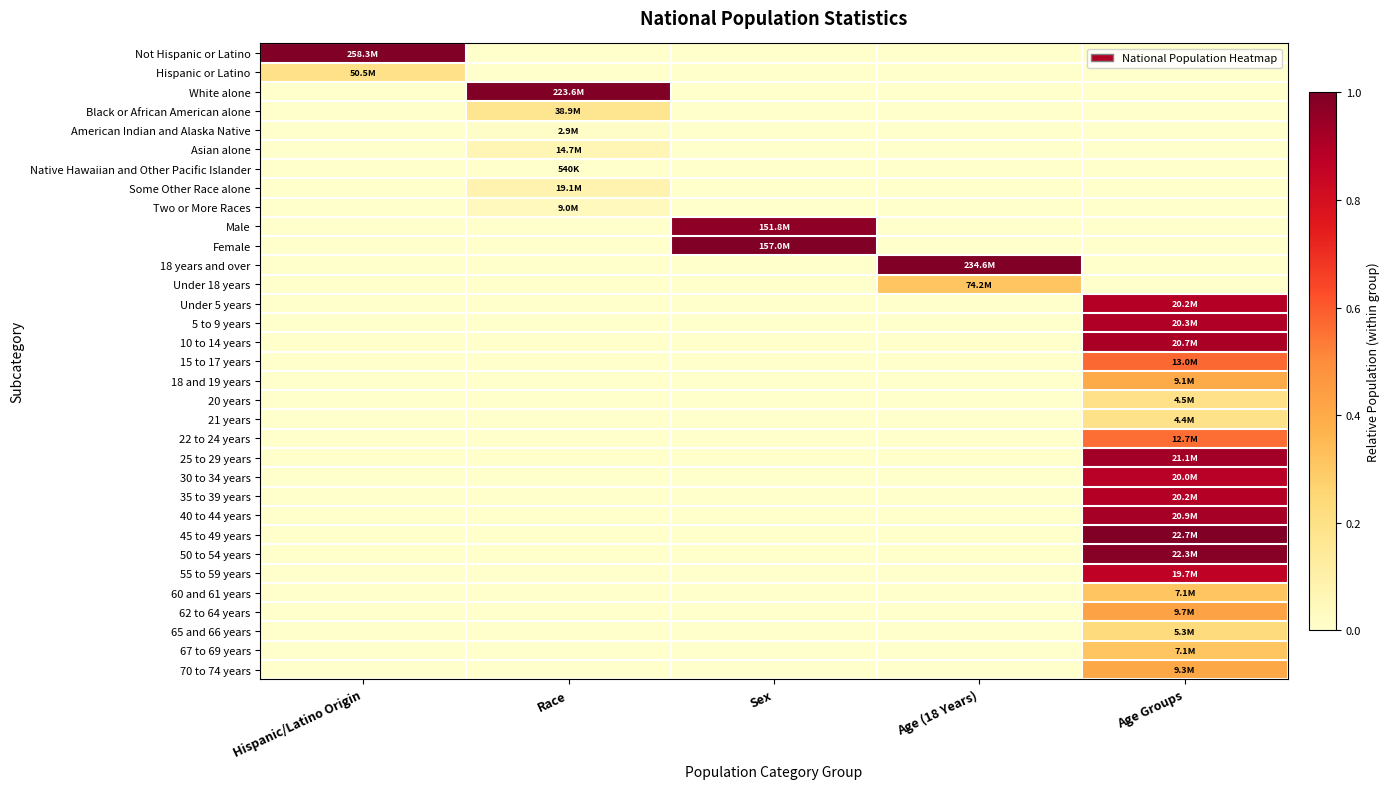

What is the spread (max minus min) of values at Age (18 Years)?

1.0